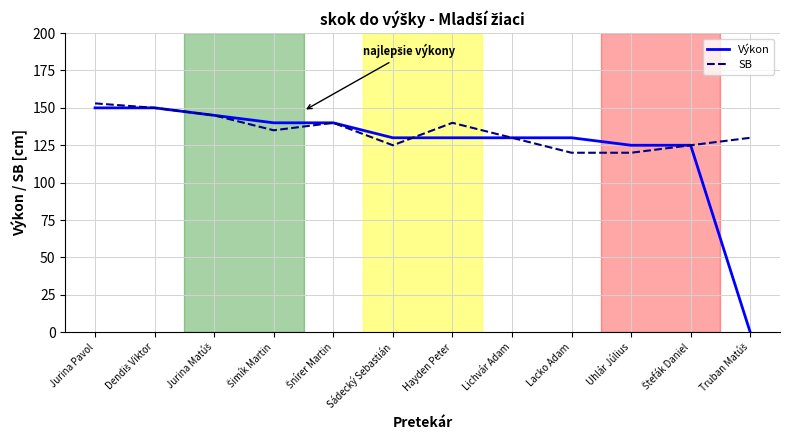

What is the greatest value displayed?

153